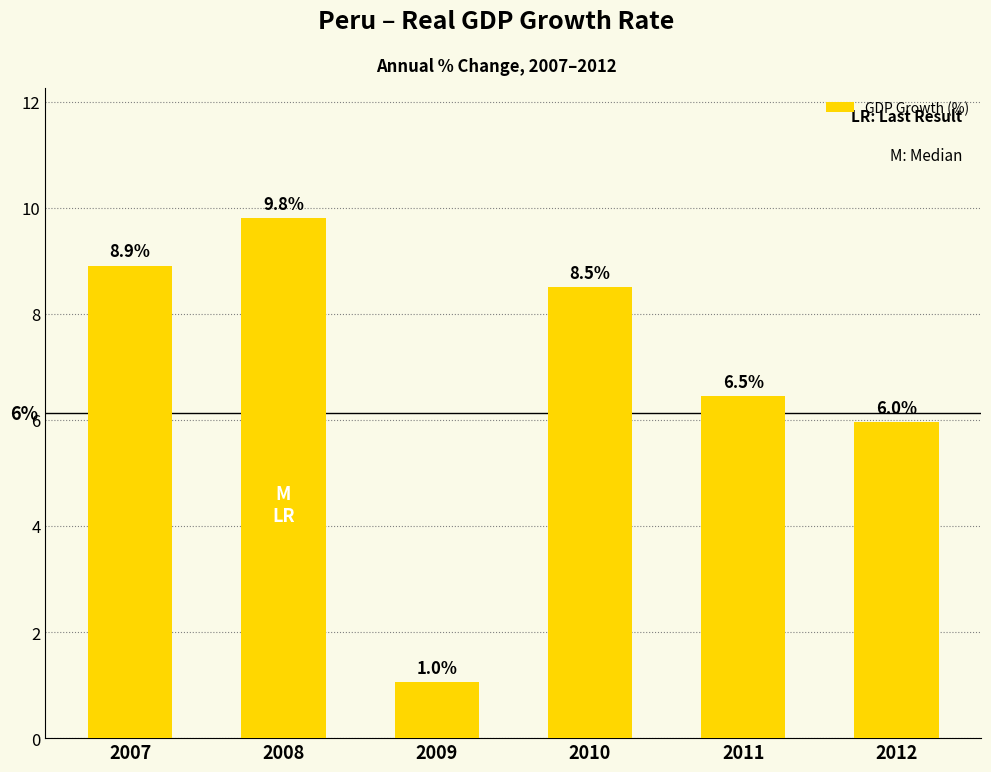

Rank the categories by value from lowest to highest.

2009, 2012, 2011, 2010, 2007, 2008